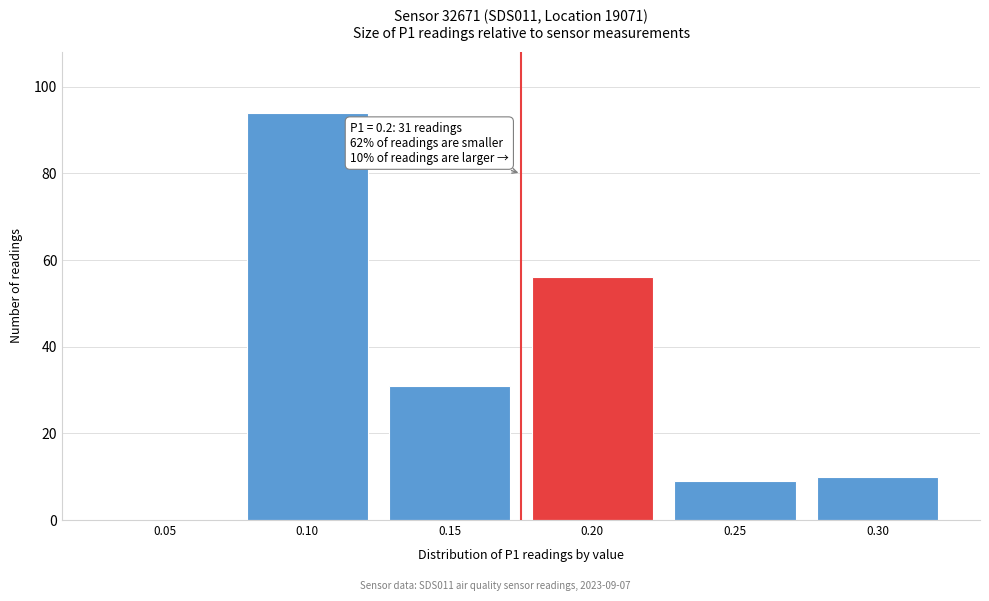

Reading left to right, list all the values displayed in this chart.

0.05=0	0.10=94	0.15=31	0.20=56	0.25=9	0.30=10